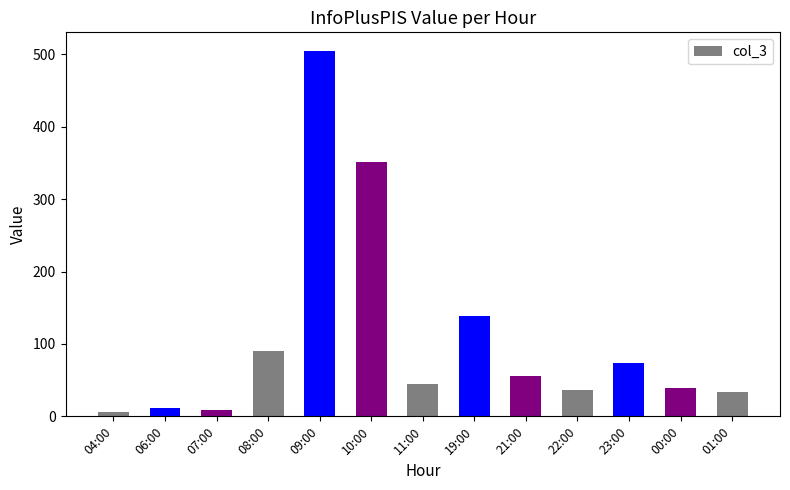

How many values are below 44?

6